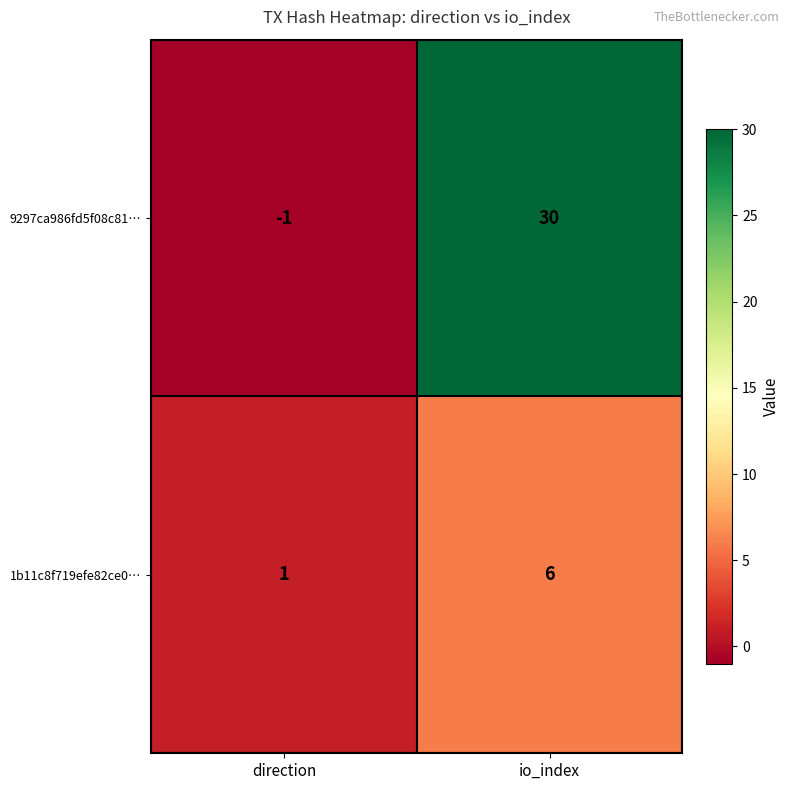

At which category is the sum across all series the highest?

io_index